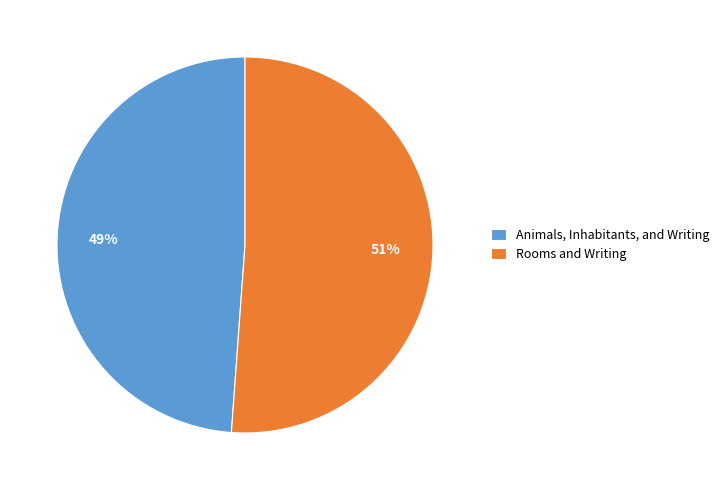

To the nearest percent, what is the difference between the Animals, Inhabitants, and Writing and Rooms and Writing slice percentages?

2%